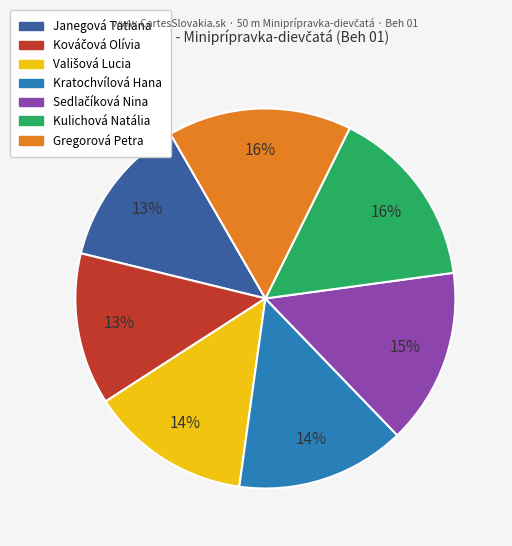

To the nearest percent, what is the combined percentage of Kulichová Natália and Kratochvílová Hana?

30%